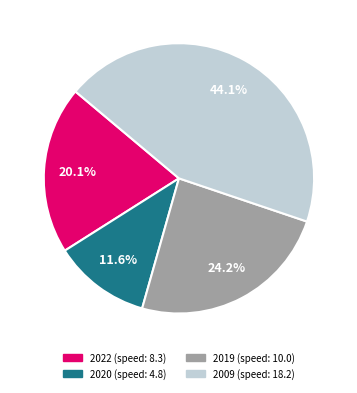

Does any single category account for the majority?

No